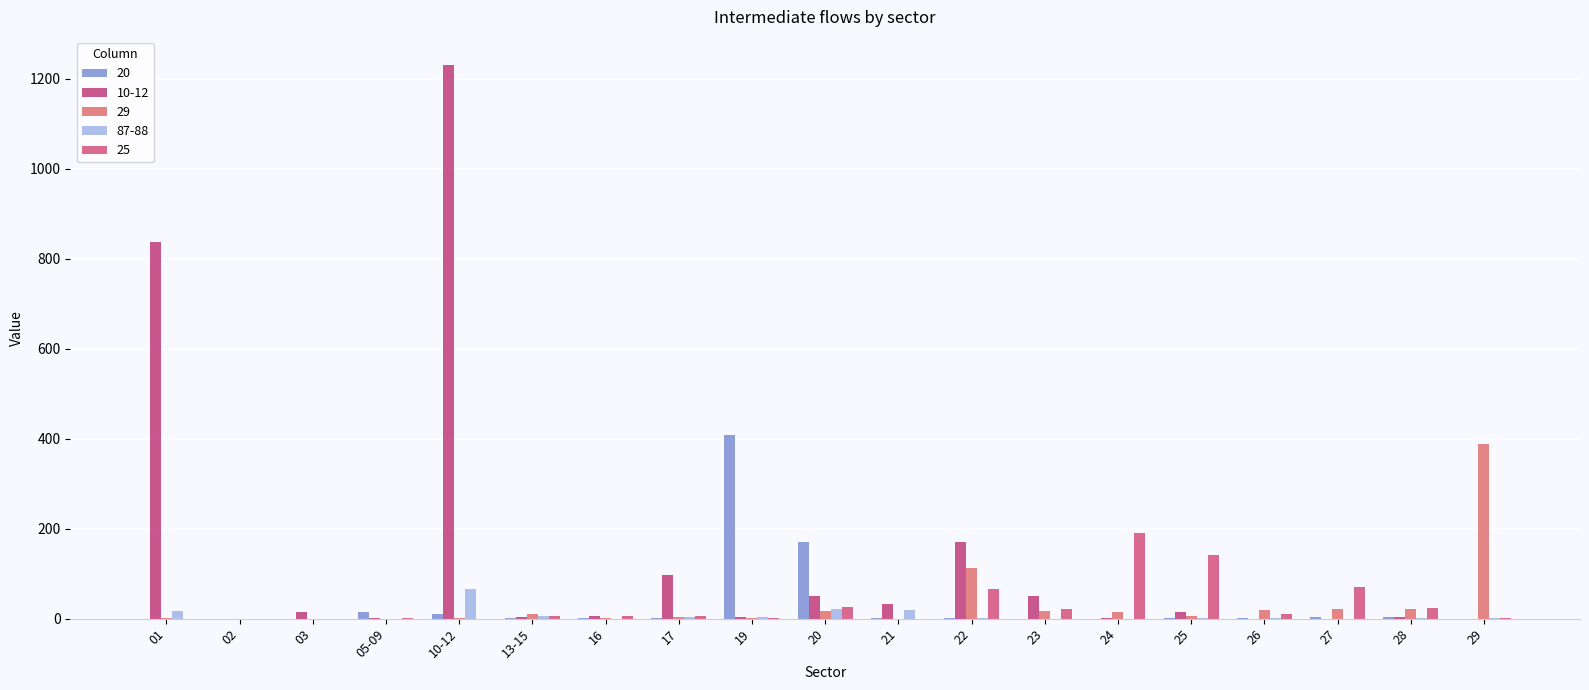

Are the bars grouped side by side (vs. stacked)?

Yes